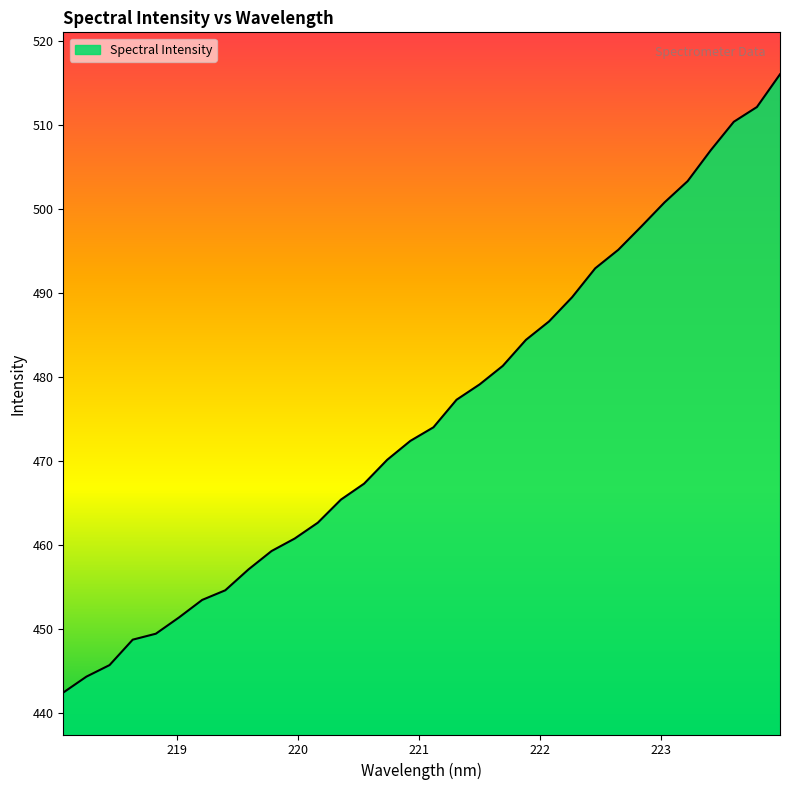

What is the sum of all values?

15213.1